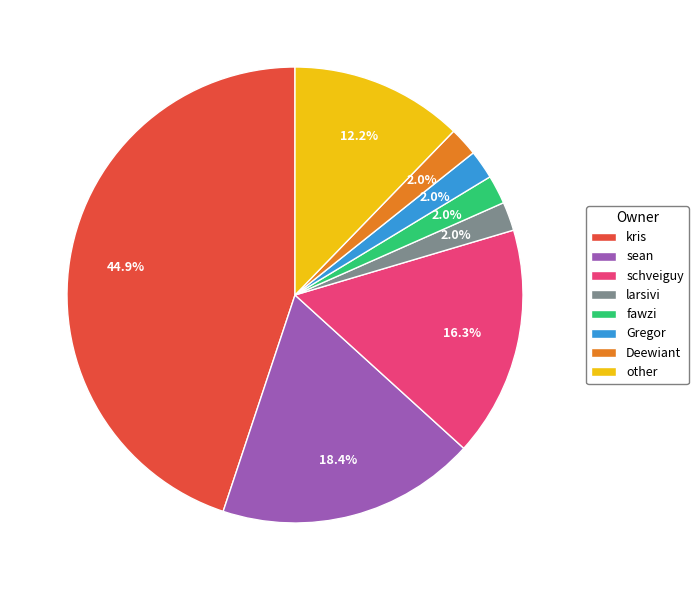

To the nearest percent, what is the difference between the largest and smallest slice percentages?

43%